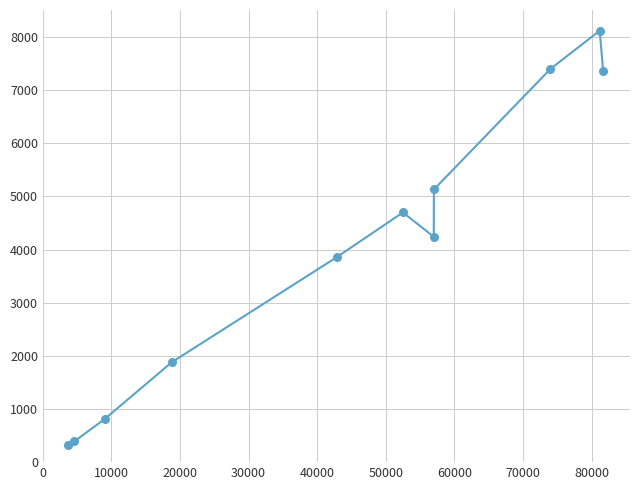

What is the greatest value displayed?

8119